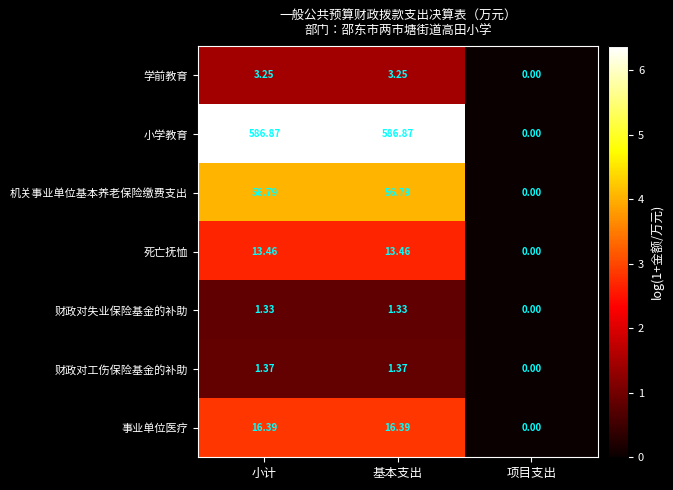

At which category does the chart reach its minimum across all series?

项目支出